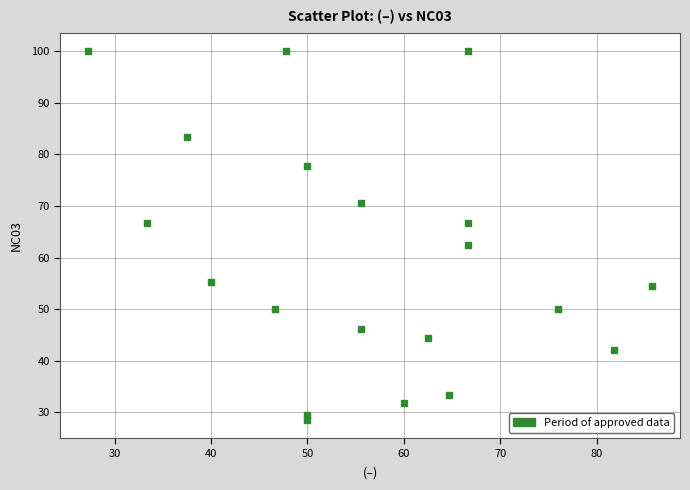

What Y value in the scatter plot is closest to 64?

62.5